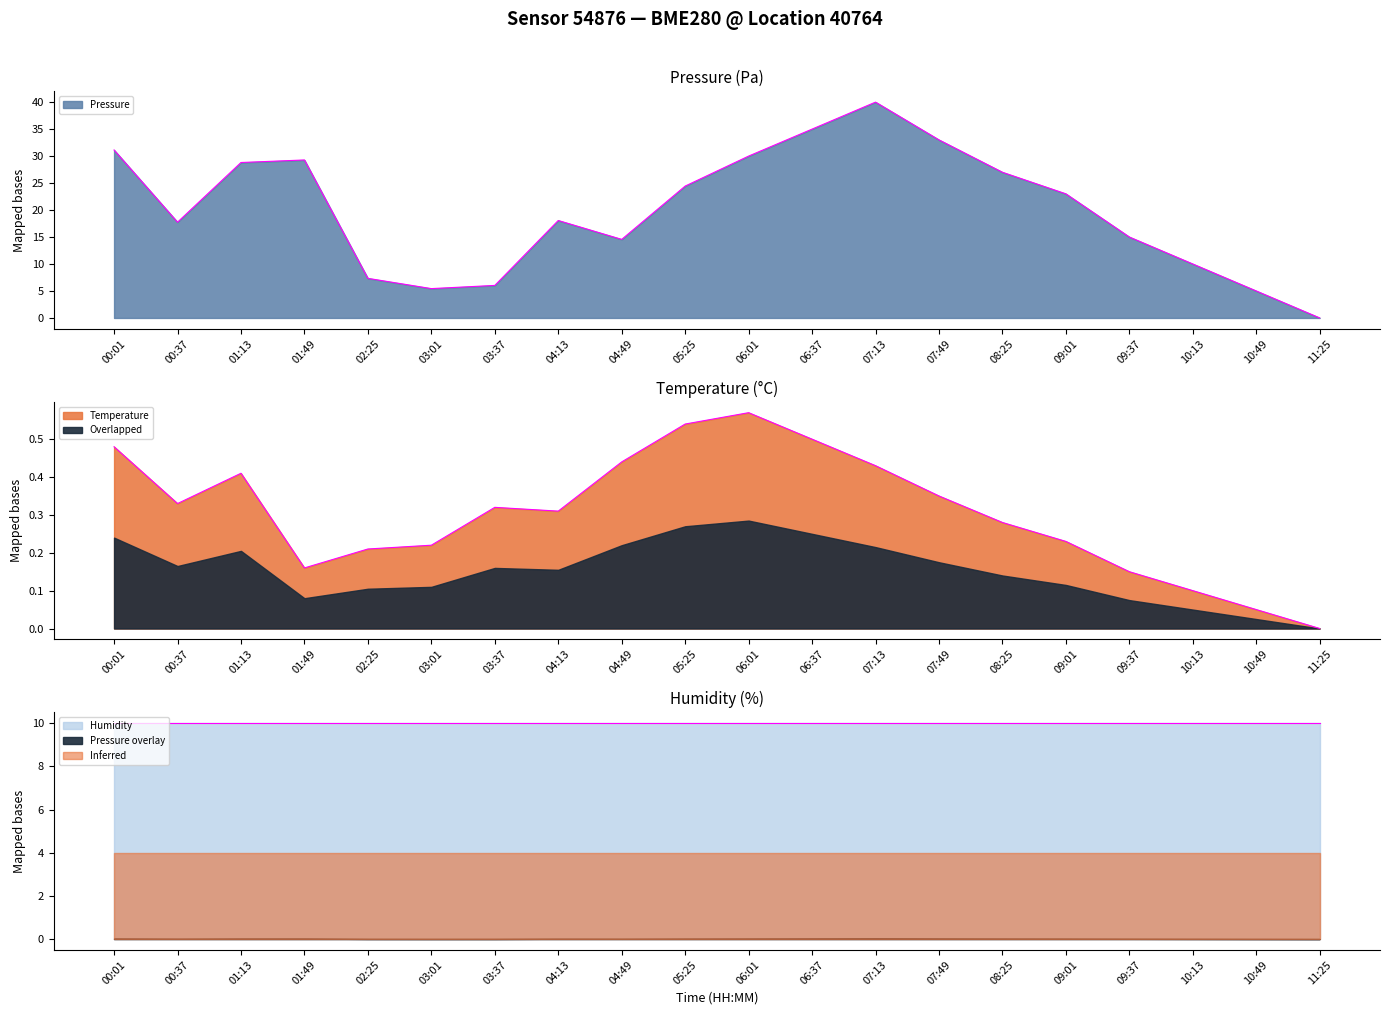

True or false: Pressure has a value of 35.0 at 06:37.

True